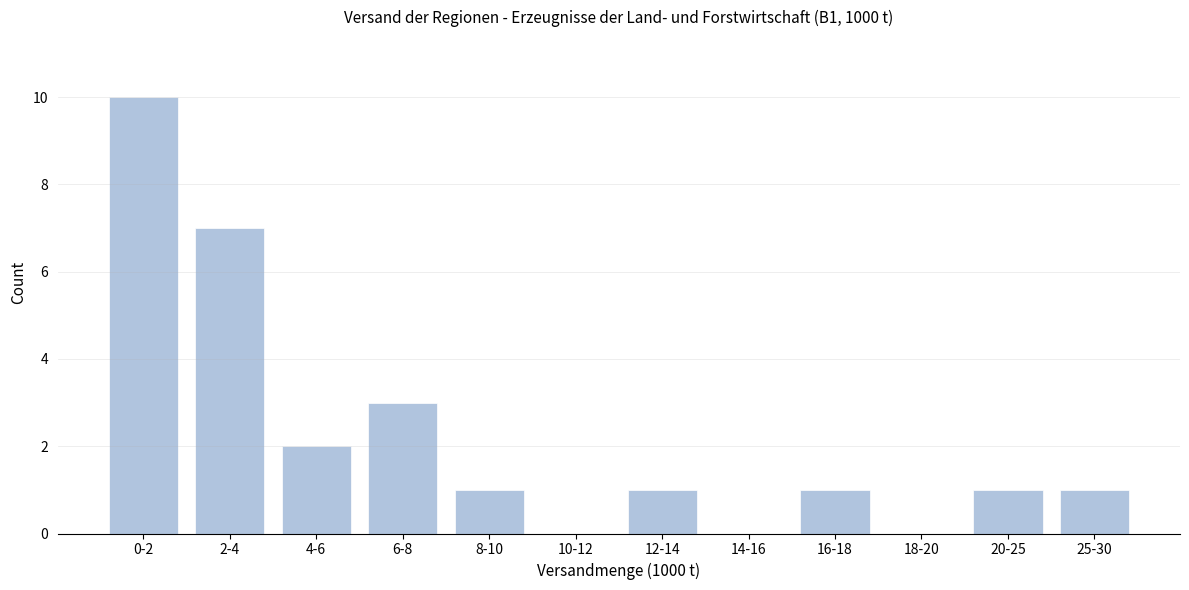

Reading right to left, list all the values displayed in this chart.

25-30=1	20-25=1	18-20=0	16-18=1	14-16=0	12-14=1	10-12=0	8-10=1	6-8=3	4-6=2	2-4=7	0-2=10